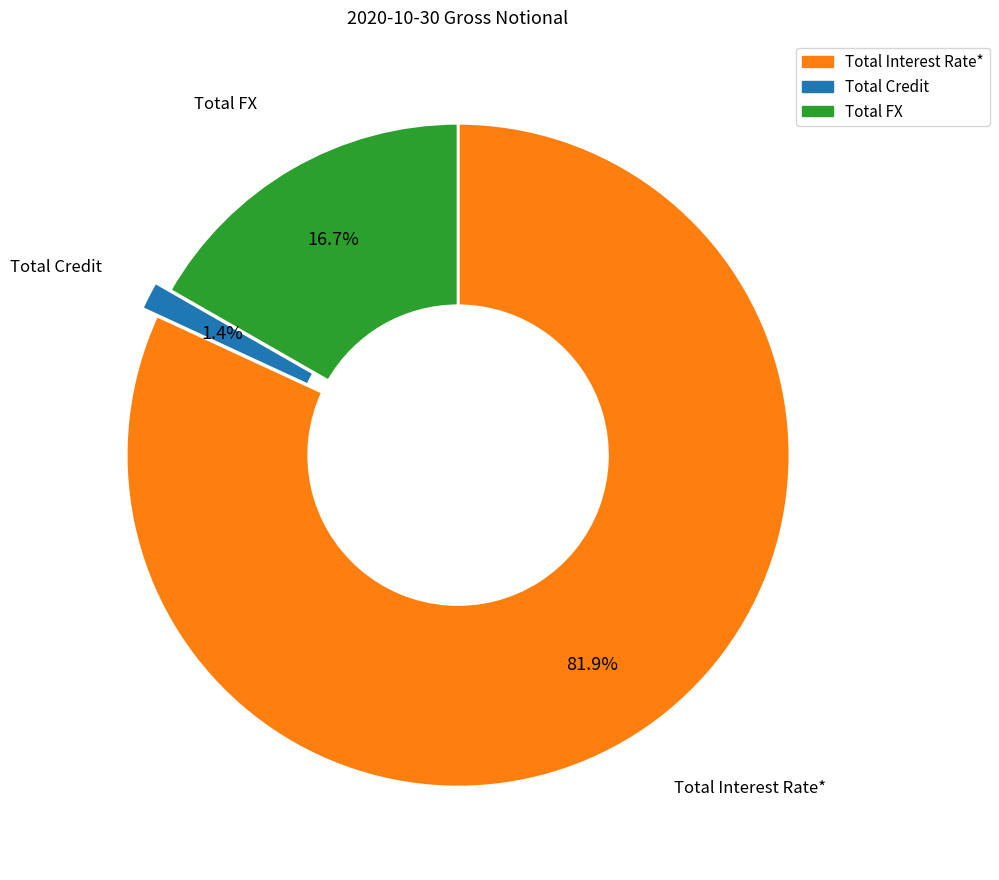

Which has a higher value, Total FX or Total Credit?

Total FX